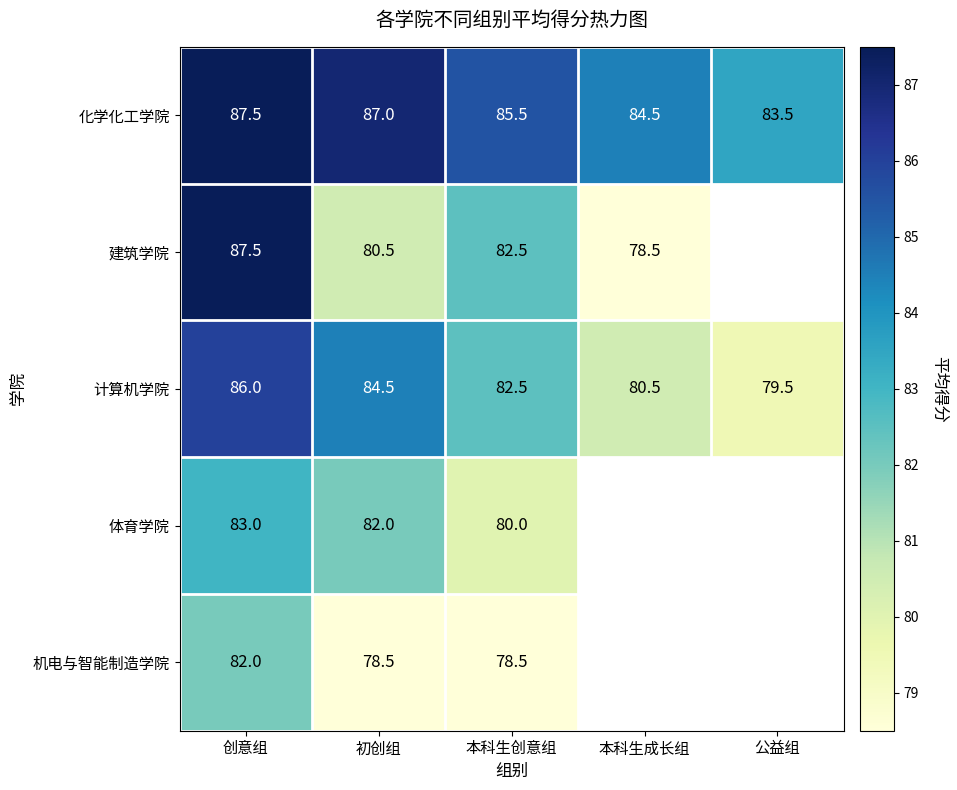

What is the spread (max minus min) of values at 初创组?

8.5